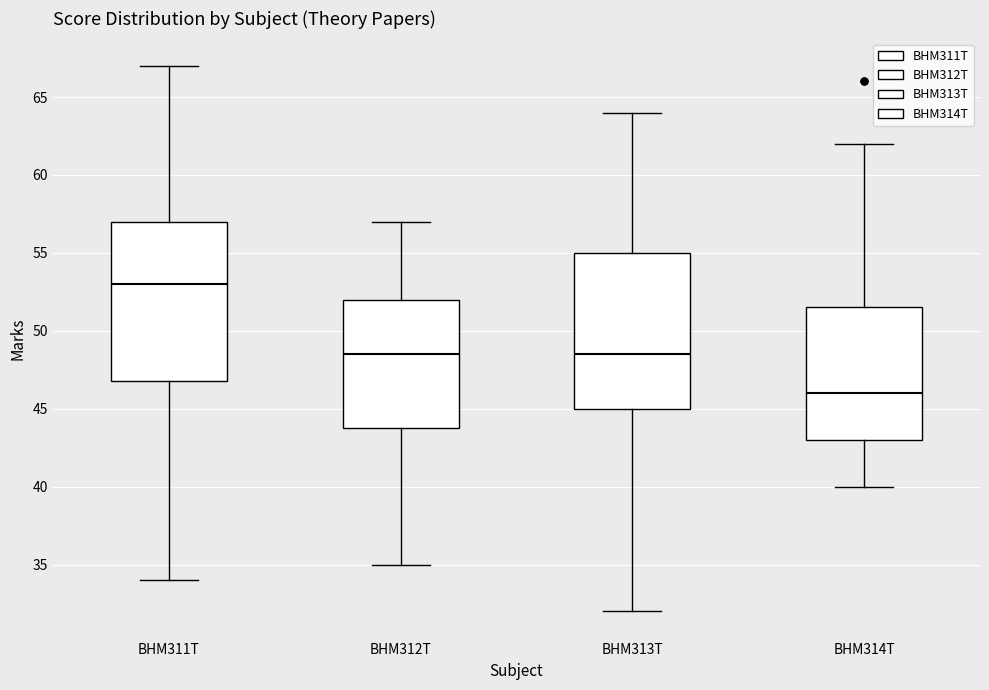

Reading left to right, read every box against the y-axis: the position of its median line, the range the box covers, and the ends of its whiskers. The values are not printed on the chart, so give them approximately, as read against the axis.

BHM311T: median 53.0, box 47.0 to 57.0, whiskers 34.0 to 67.0
BHM312T: median 48.5, box 44.0 to 52.0, whiskers 35.0 to 57.0
BHM313T: median 48.5, box 45.0 to 55.0, whiskers 32.0 to 64.0
BHM314T: median 46.0, box 43.0 to 51.5, whiskers 40.0 to 62.0